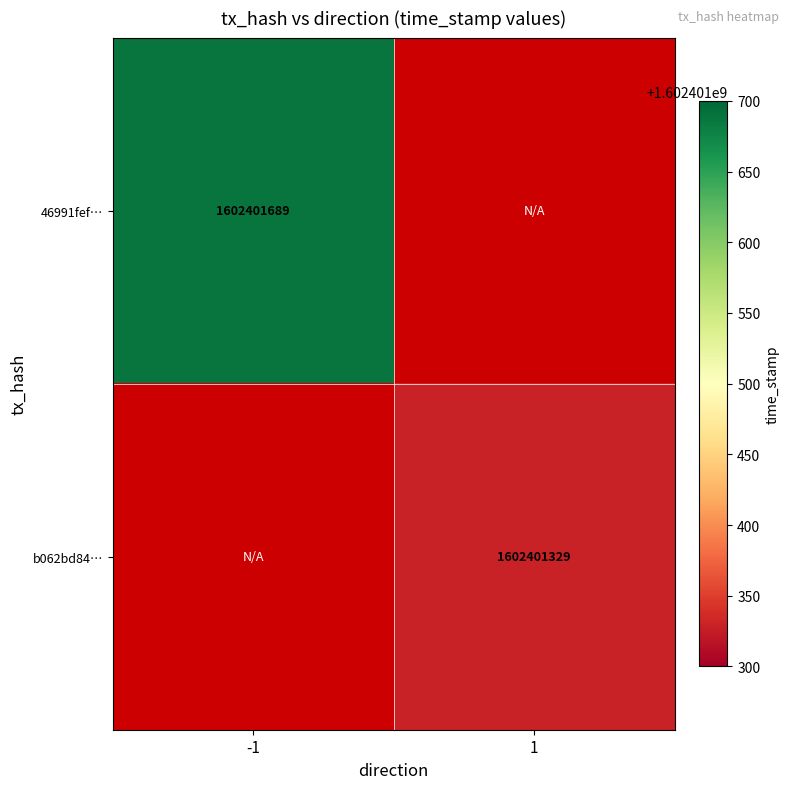

Rank the series by their average value, from lowest to highest.

b062bd84f3ccbd79476e007d217e34583848046, 46991fef19ef206fab236a499c645e2228d3f8c